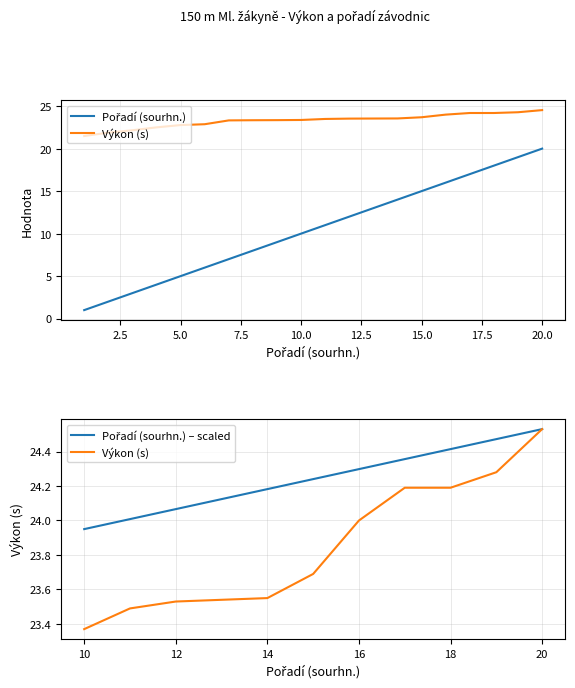

What are all the series names shown in the legend?

Pořadí (sourhn.), Výkon